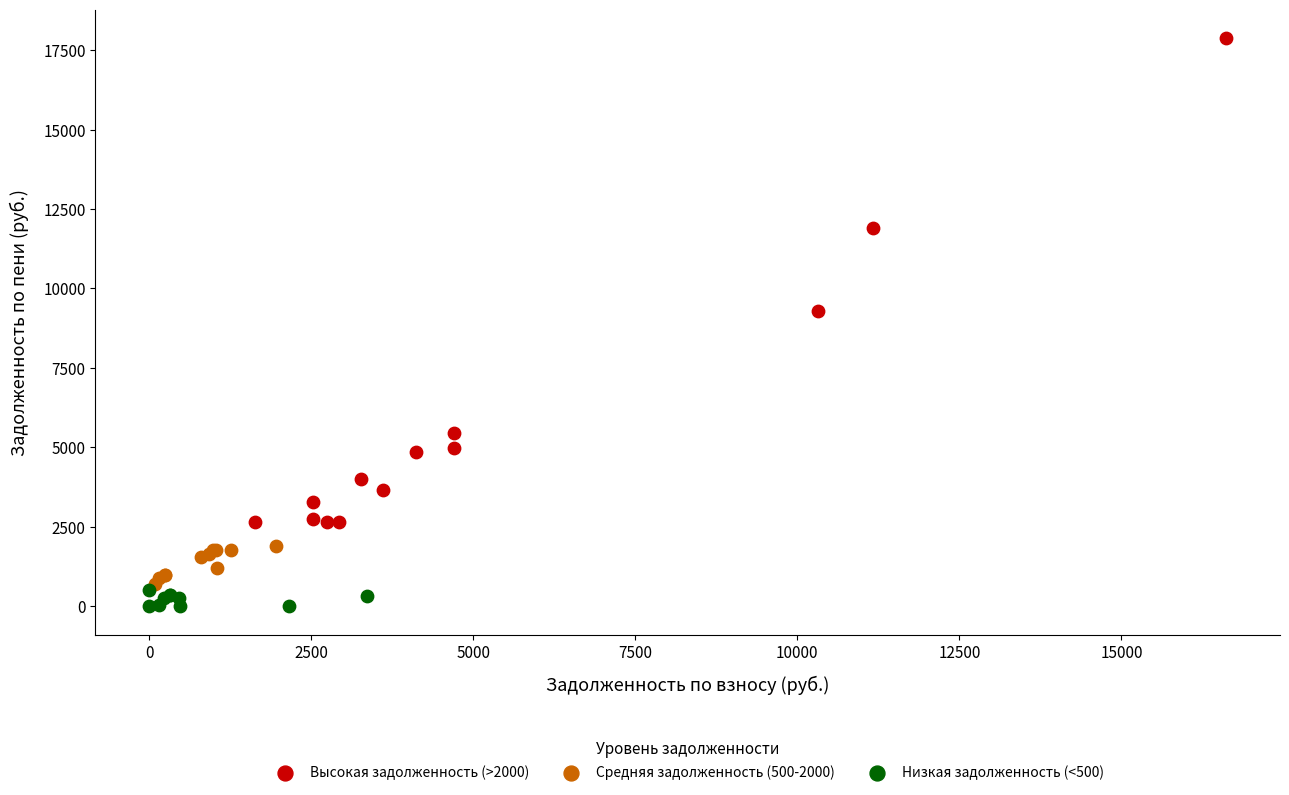

Which series has the largest Y range (max minus min)?

Высокая задолженность (>2000)